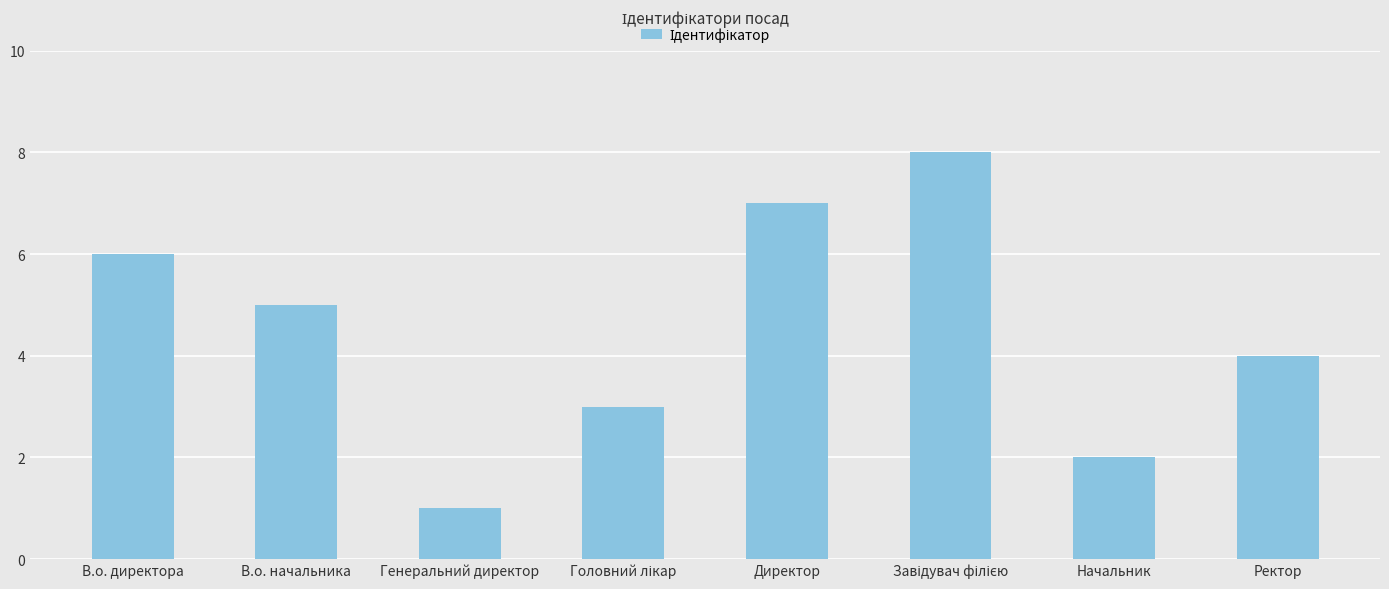

At which category does the chart reach its minimum across all series?

Генеральний директор